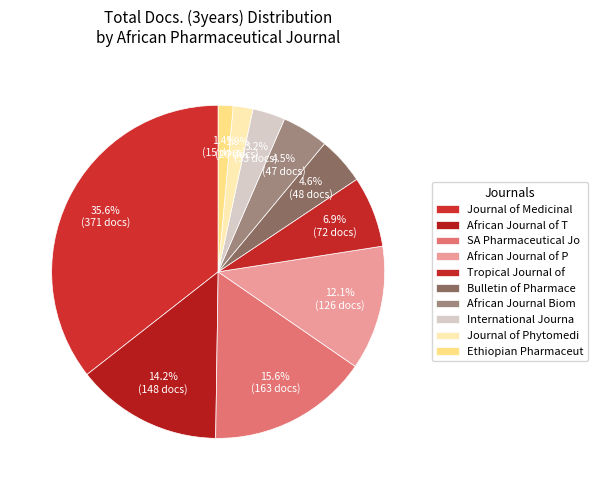

Count the number of slices in the pie.

10